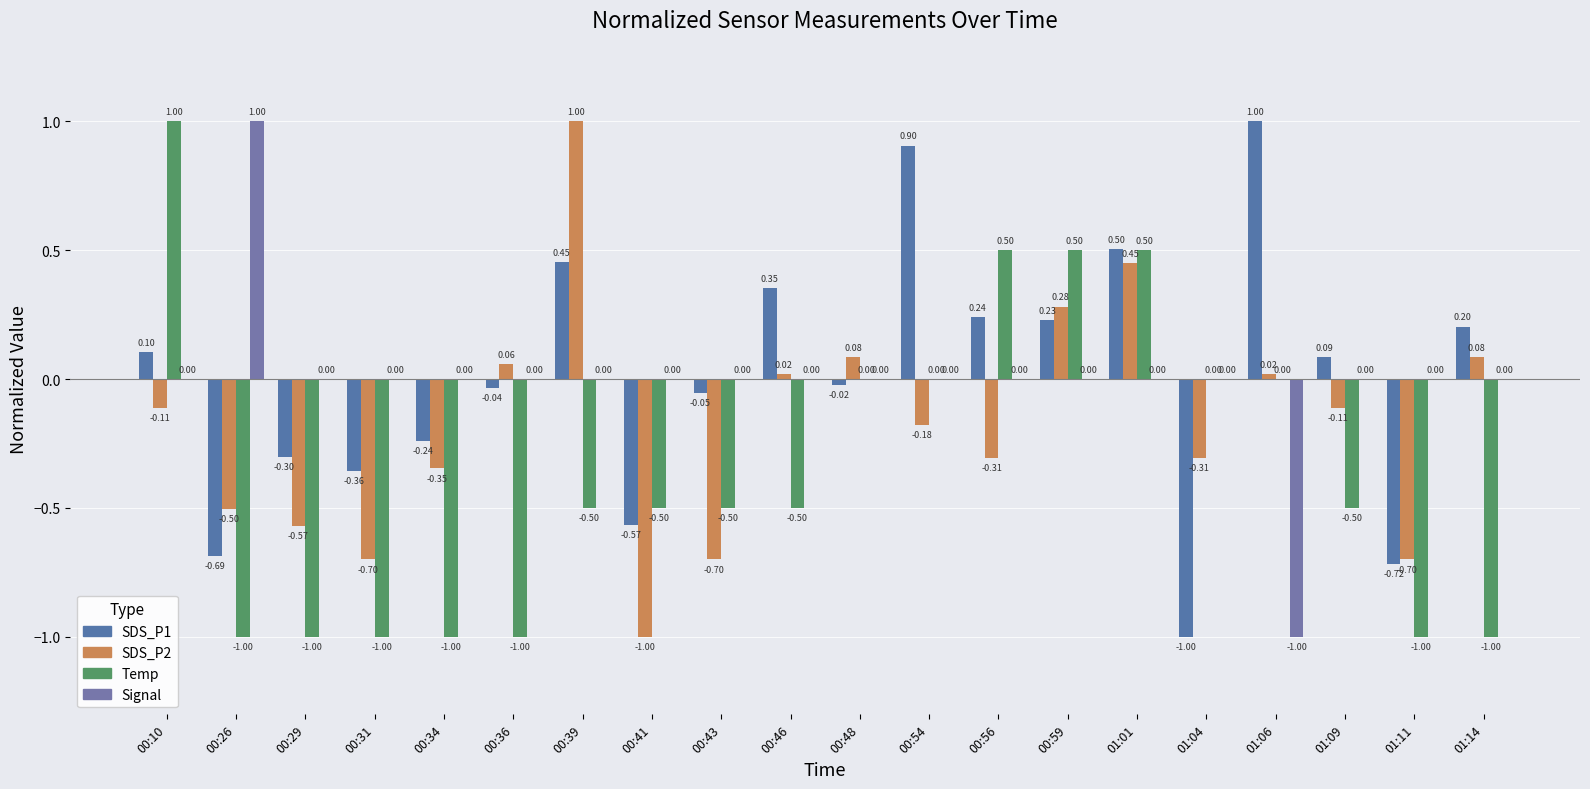

Between 00:10 and 01:04, which series saw the biggest shift?

SDS_P1